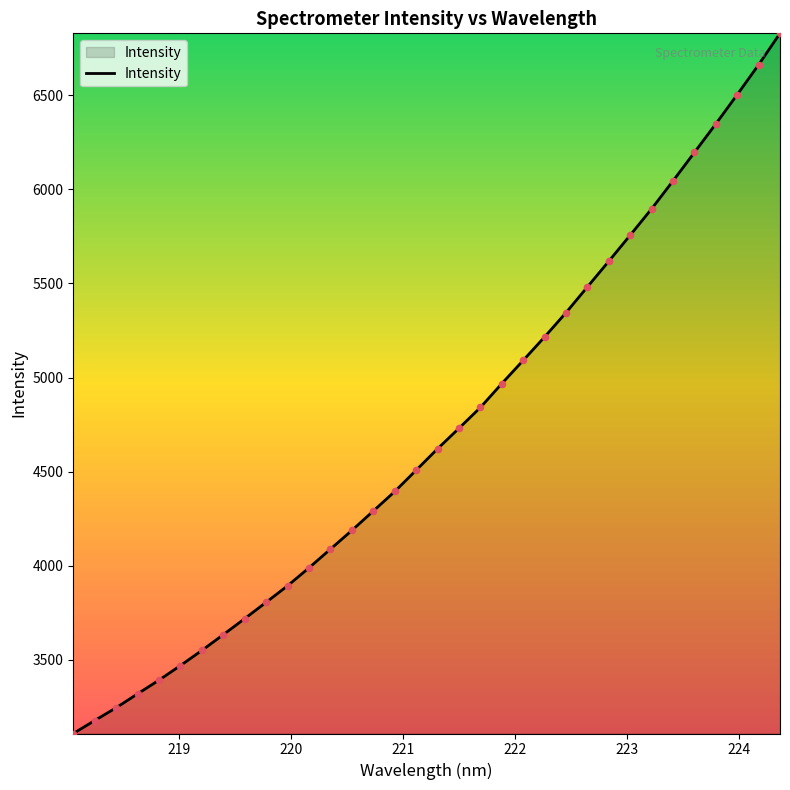

What is the greatest value displayed?

6829.3